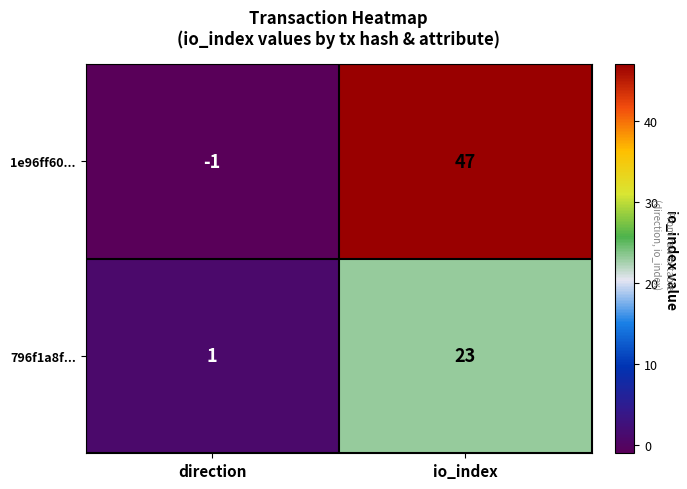

The value of 796f1a8f... at io_index is 23. True or false?

True